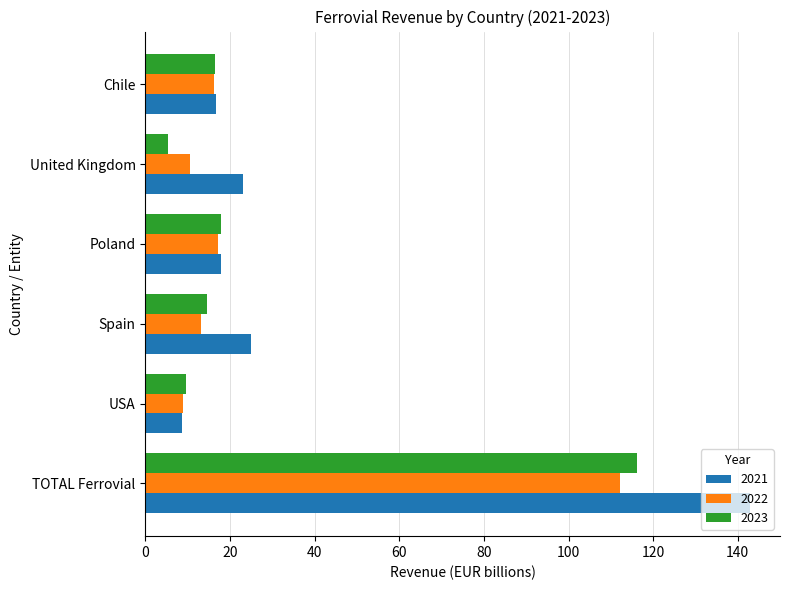

At which label does 2021 reach its peak?

TOTAL Ferrovial